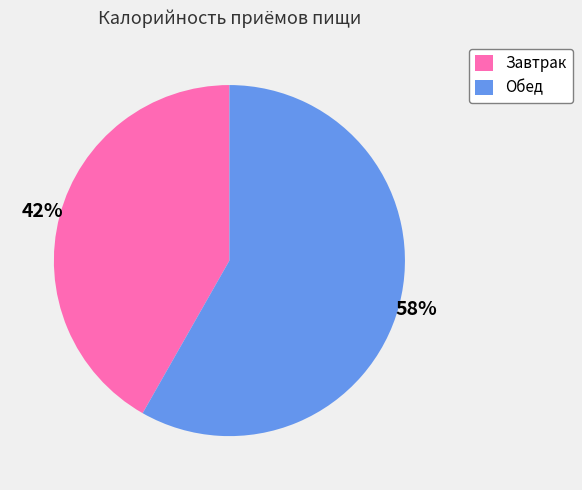

Rank the categories by value from lowest to highest.

Завтрак, Обед